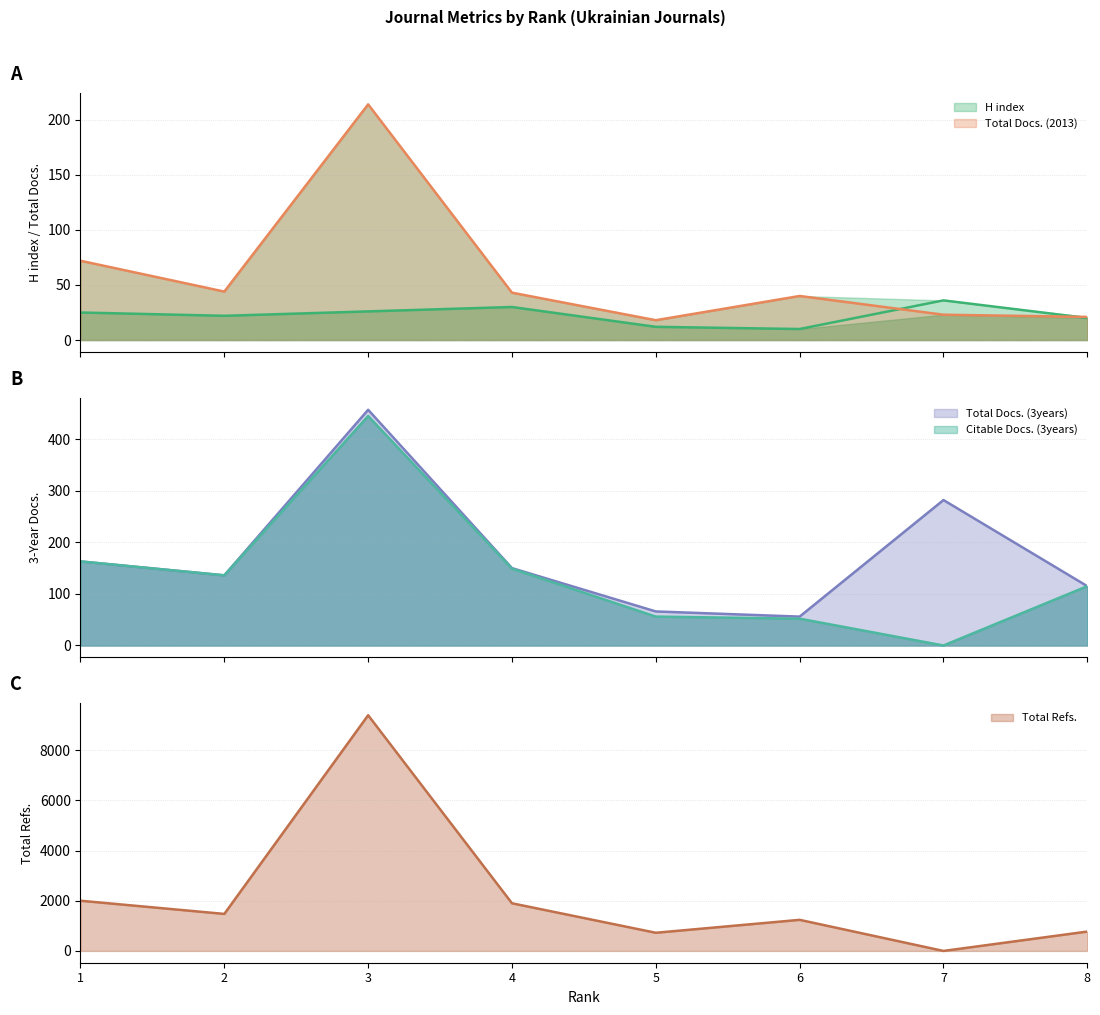

What value does the Total Refs. series have at 2?

1475